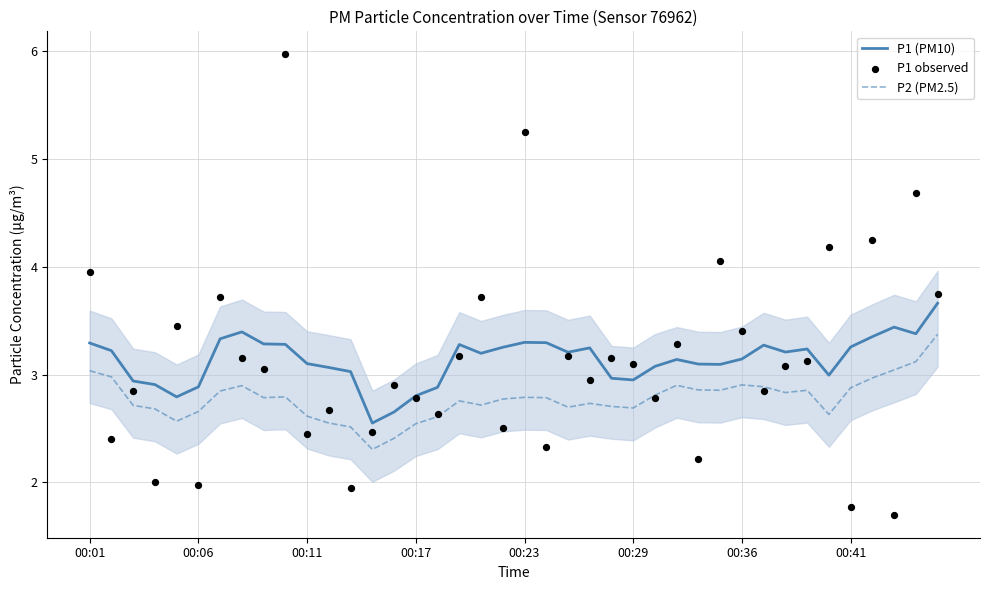

Which series has the largest total across all categories?

P1 (PM10)